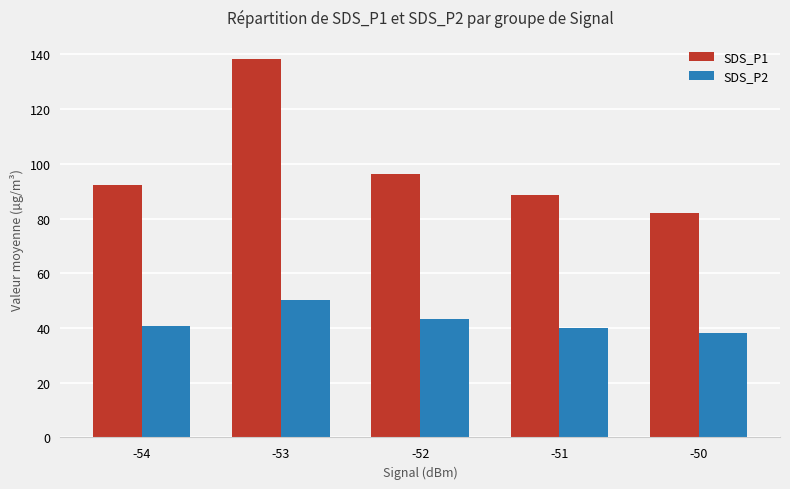

How many groups of bars are there?

5